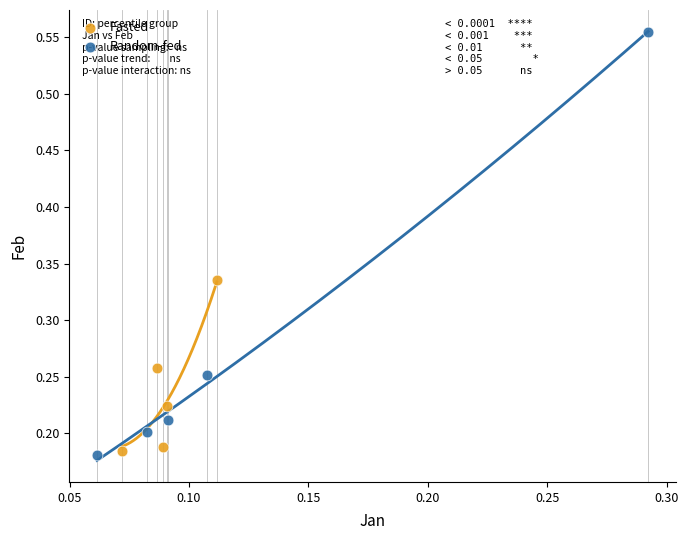

Which series contains the highest Y value?

Random-fed